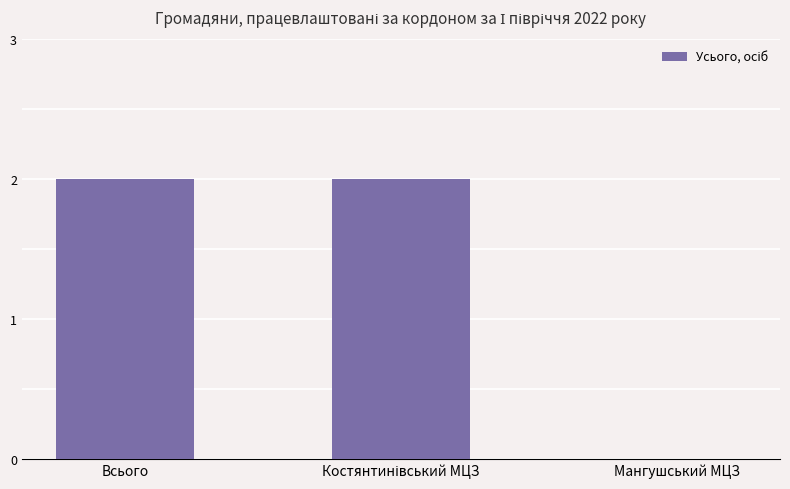

True or false: the data shows 1 at Мангушський МЦЗ.

False